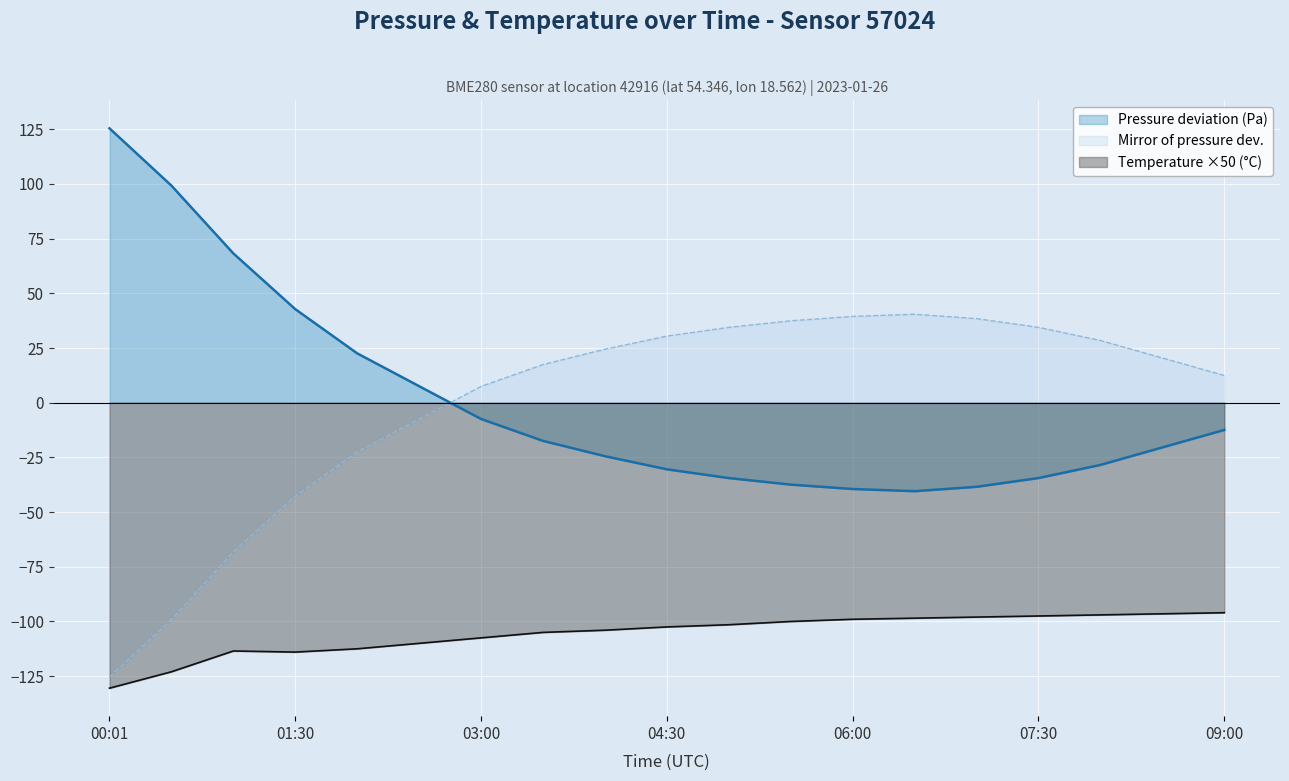

What is the difference between the maximum and minimum values in the Temperature ×50 (°C) series?

34.5